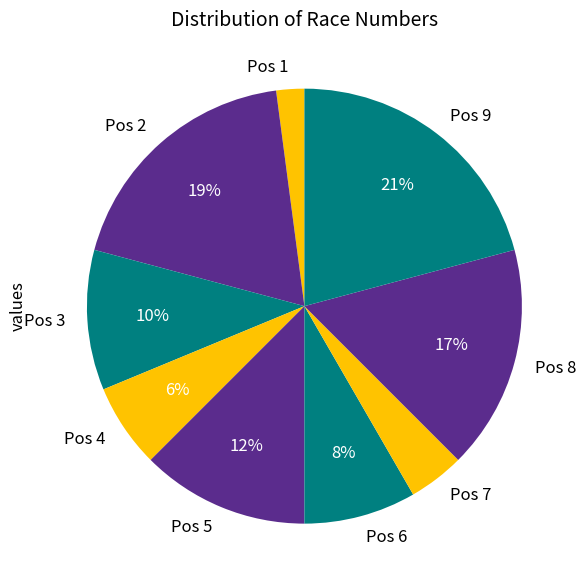

Is there any slice that represents more than half of the pie?

No